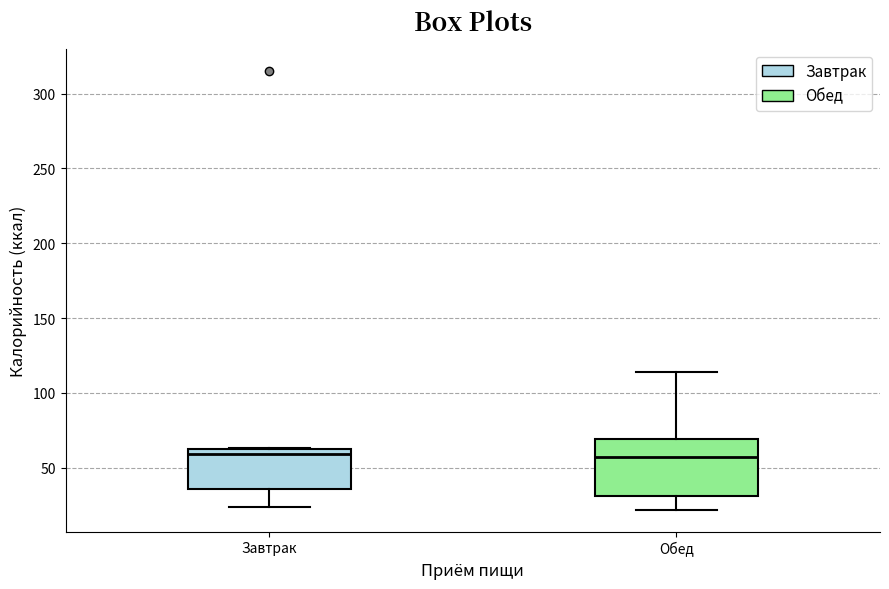

Where does the lower whisker of the box for Завтрак end on the y-axis? The values are not printed on the chart, so give them approximately, as read against the axis.

25